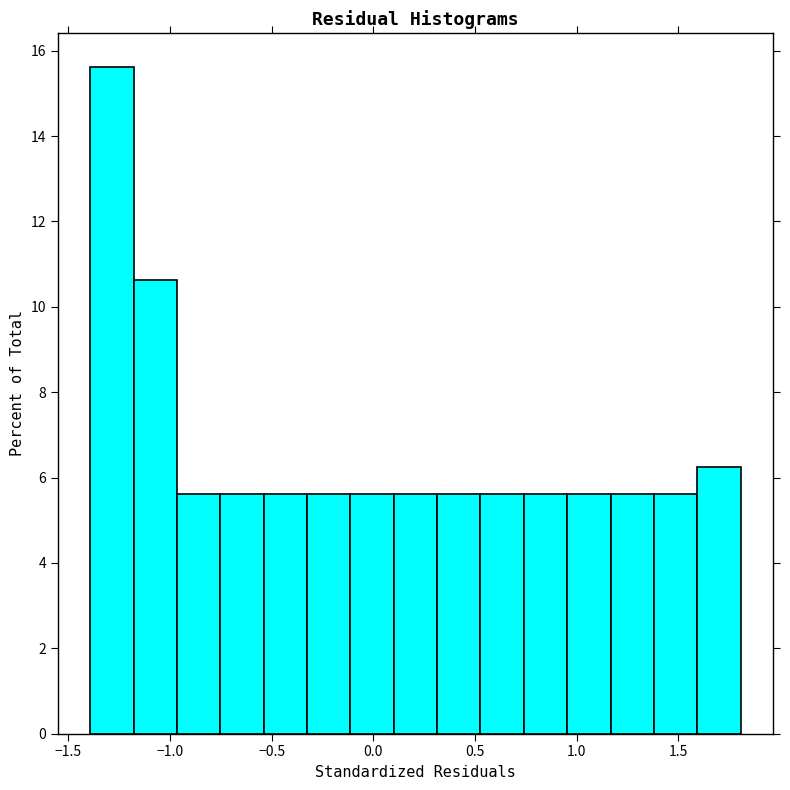

How tall is the bar that spans -0.55 to -0.35 on the x-axis? Neither the bar edges nor the heights are printed on the chart, so give them approximately, as read against the axes.

5.6